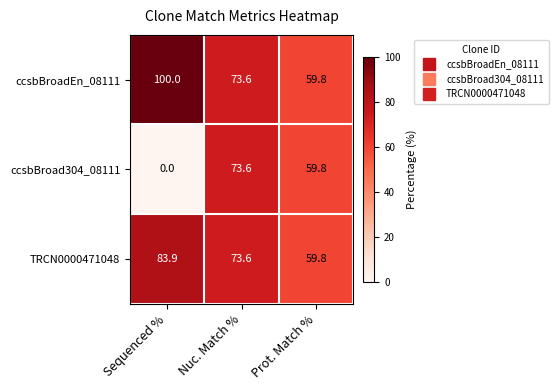

The value of TRCN0000471048 at Nuc. Match % is 98.1. True or false?

False